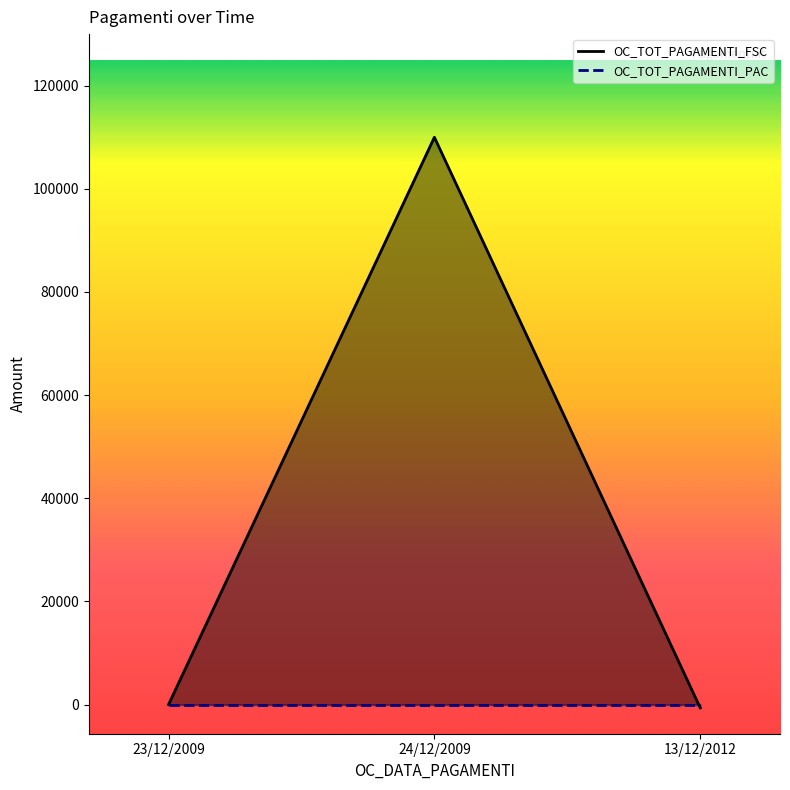

At which category does the chart reach its peak across all series?

24/12/2009